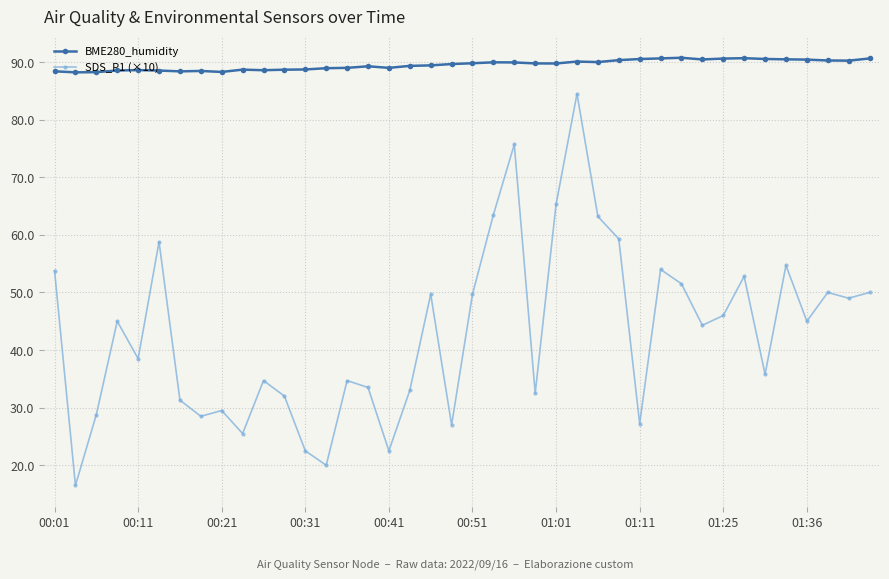

Count the number of categories in the chart.

40